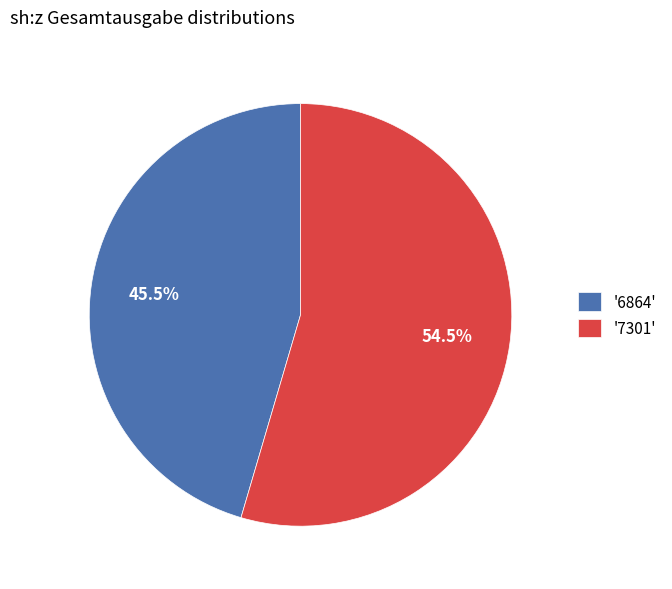

What is the ratio of the value at '6864' to the value at '7301'?

0.8